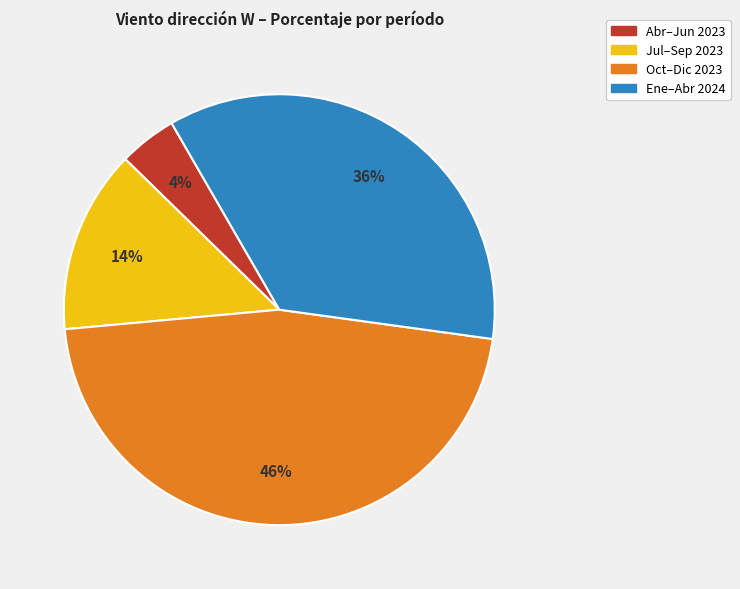

Between Abr–Jun 2023 and Ene–Abr 2024, which is larger?

Ene–Abr 2024